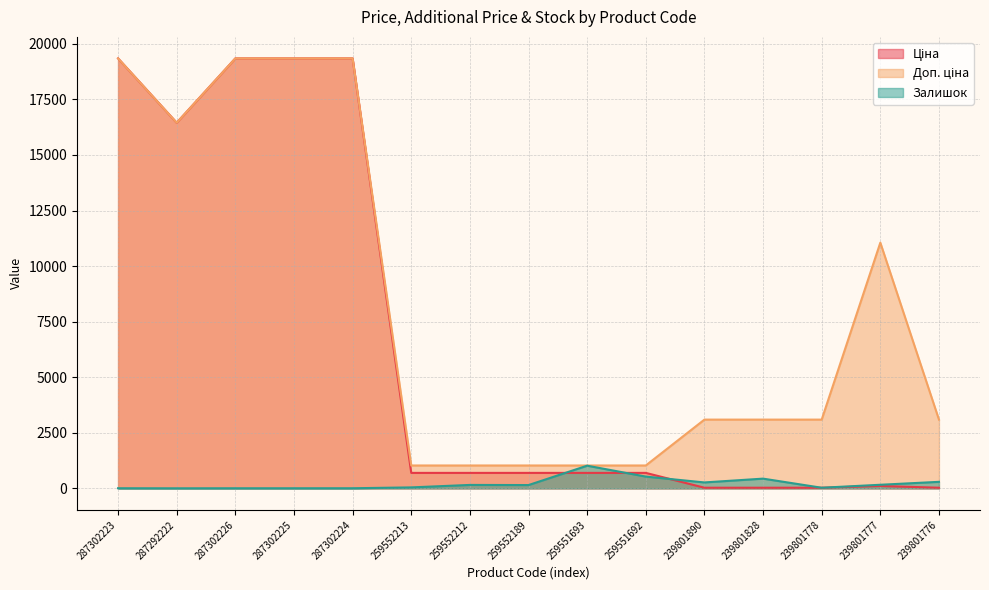

Does the chart have visible grid lines?

Yes